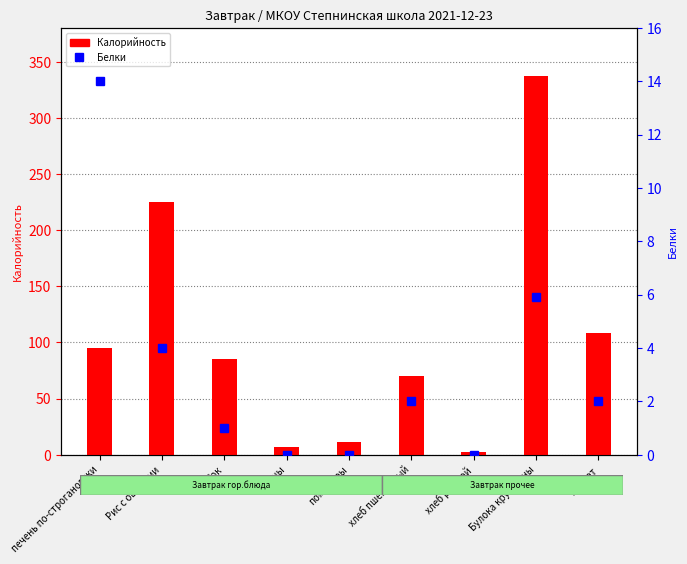

Does the chart contain any negative values?

No